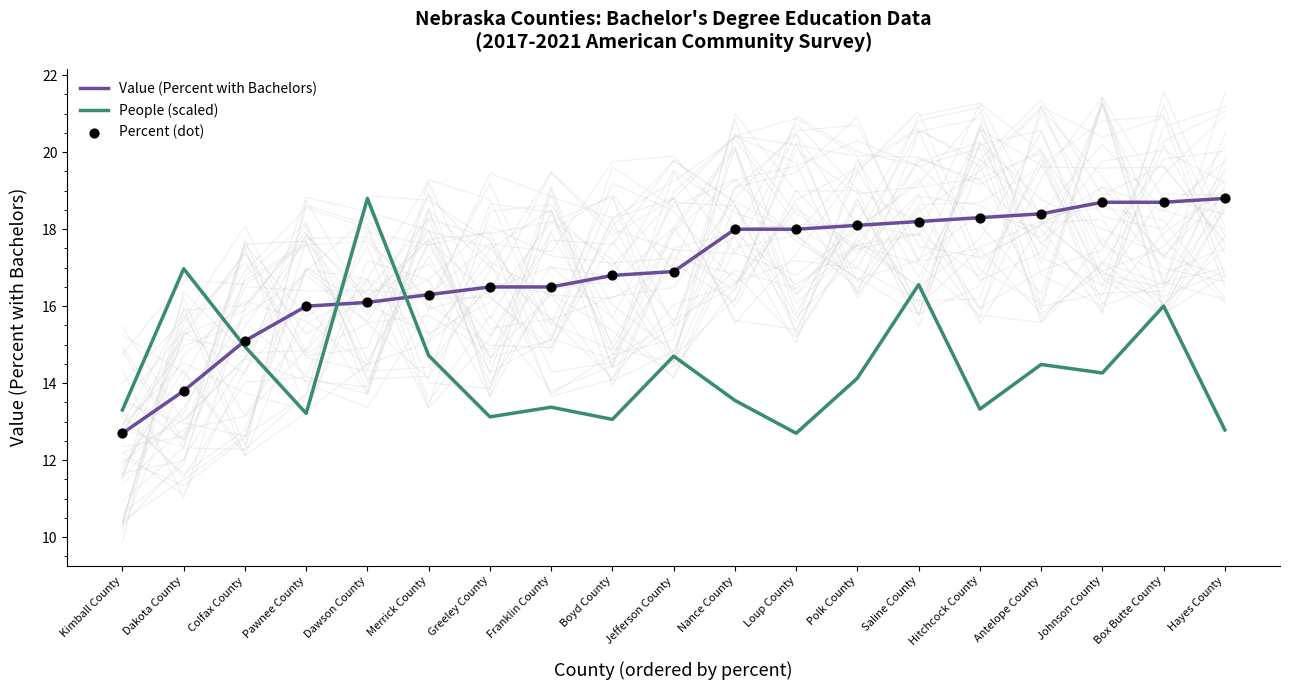

At how many categories does at least one series exceed 18?

8